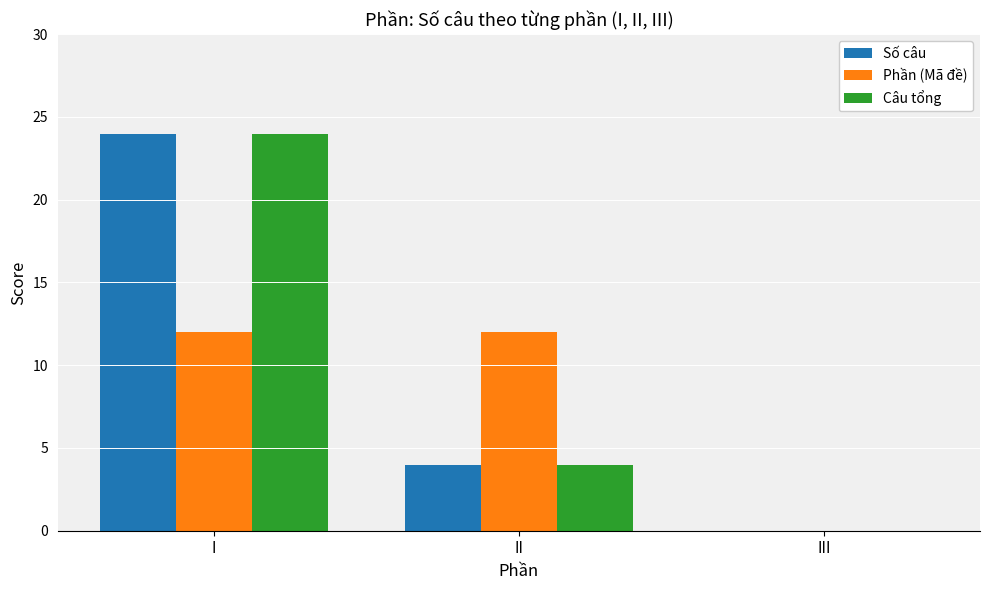

Reading right to left, what are all the values shown in this chart?

Số câu: III=0	II=4	I=24
Phần (Mã đề): III=0	II=12	I=12
Câu tổng: III=0	II=4	I=24